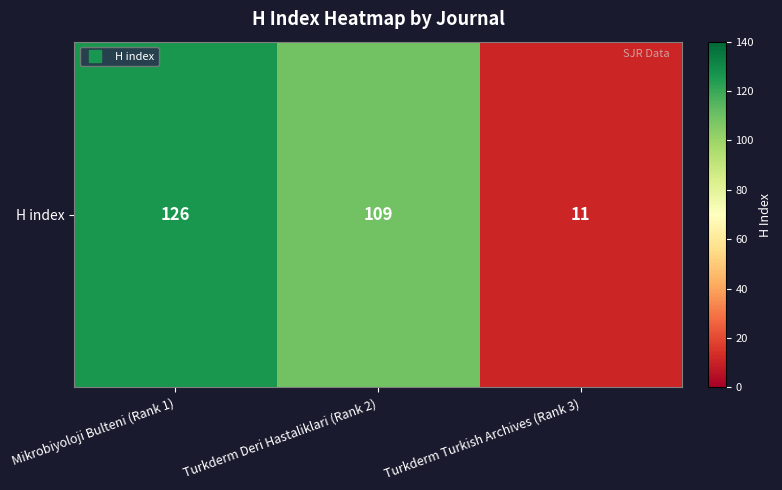

Which category has the highest value across all series?

Mikrobiyoloji Bulteni (Rank 1)